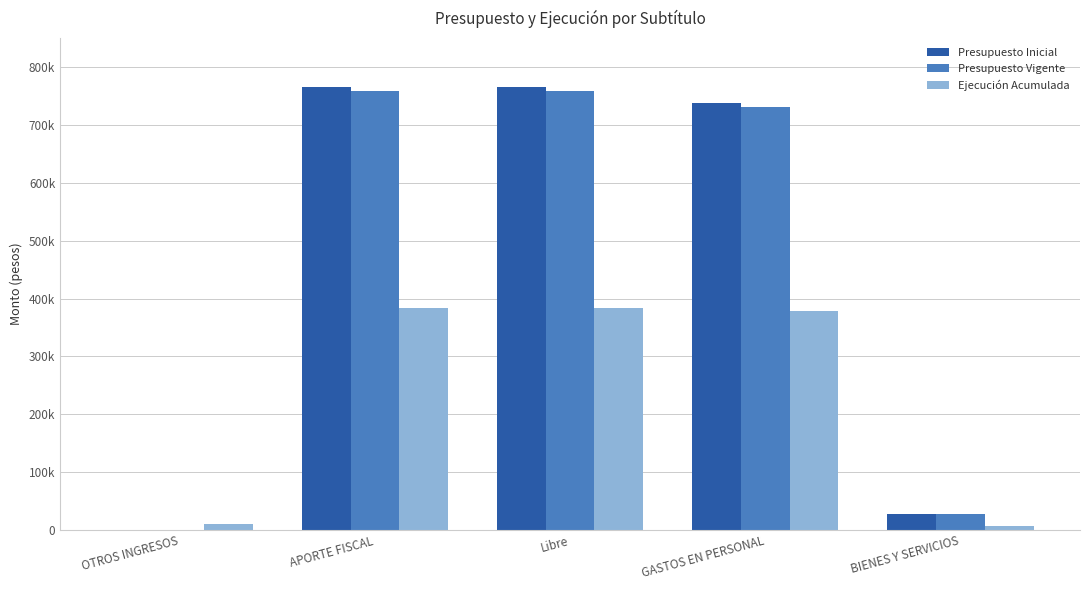

What are all the series names shown in the legend?

Presupuesto Inicial, Presupuesto Vigente, Ejecución Acumulada